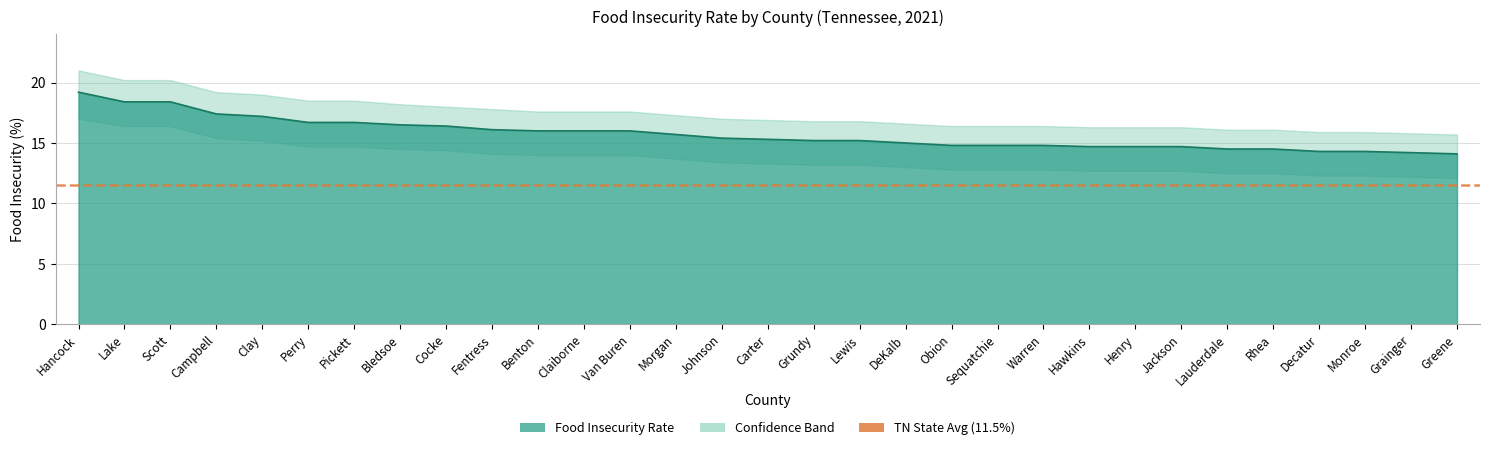

What is the minimum value shown in the chart?

14.1